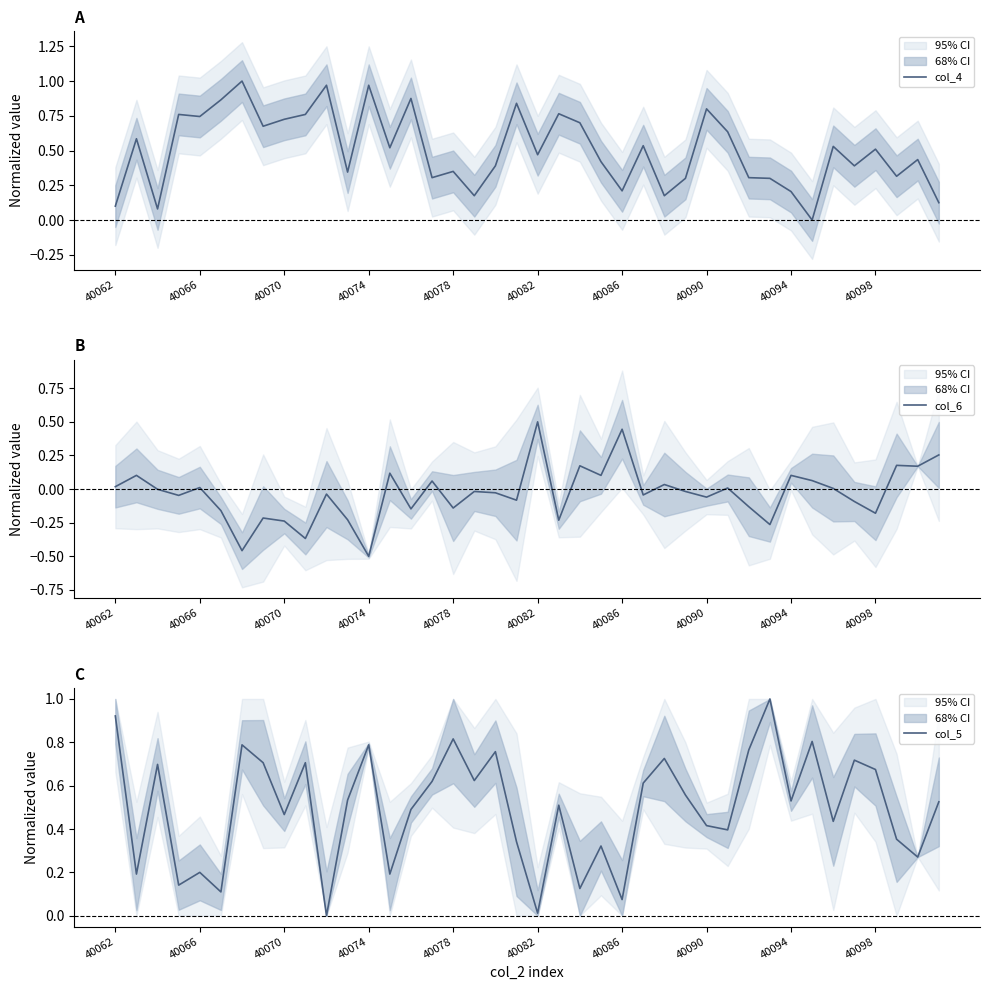

What is the total value across all series at 17?

0.8